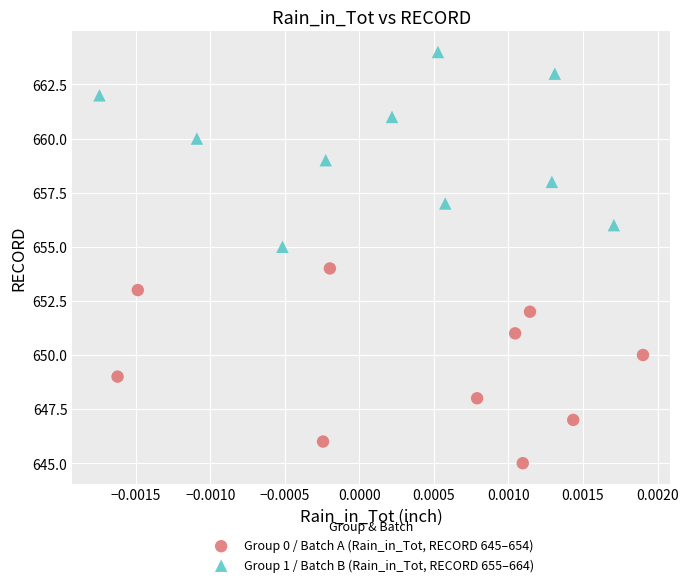

Which series contains the highest Y value?

Group 1 / Batch B (Rain_in_Tot, RECORD 655–664)